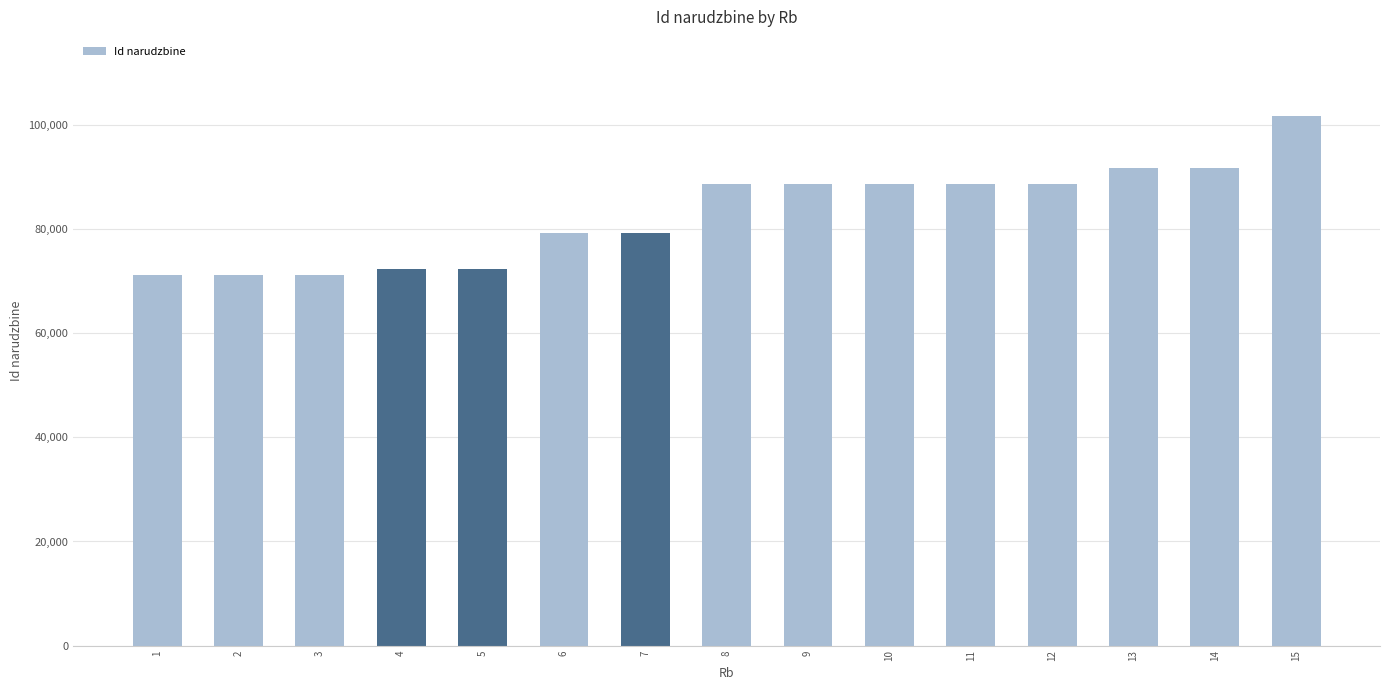

Are the bars grouped side by side (vs. stacked)?

No